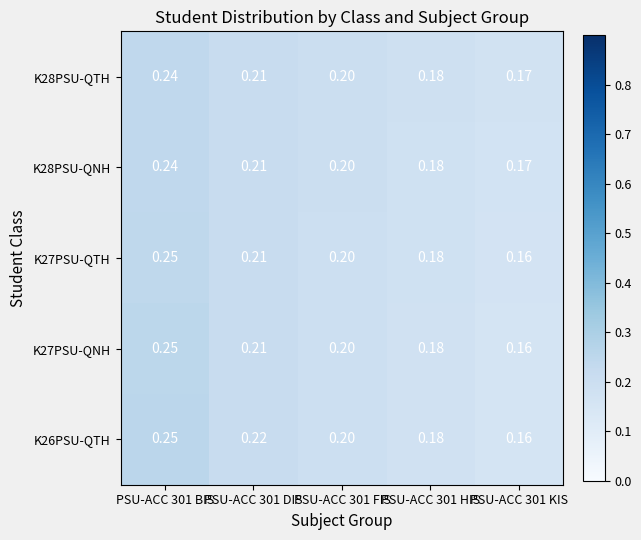

Is the value of K28PSU-QTH at PSU-ACC 301 HIS greater than the value of K27PSU-QNH at PSU-ACC 301 KIS?

Yes